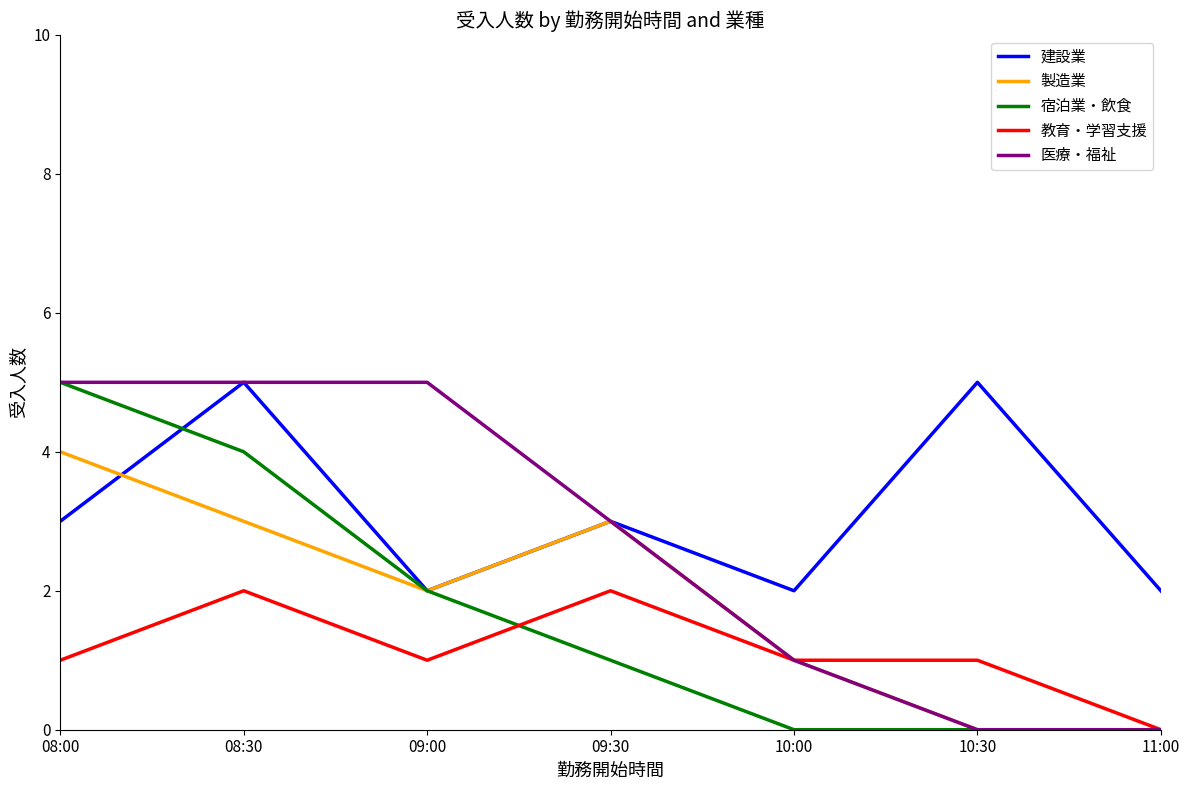

Reading left to right, extract all data points from this chart.

建設業: 08:00=3	08:30=5	09:00=2	09:30=3	10:00=2	10:30=5	11:00=2
製造業: 08:00=4	08:30=3	09:00=2	09:30=3	10:00=1	10:30=0	11:00=0
宿泊業・飲食: 08:00=5	08:30=4	09:00=2	09:30=1	10:00=0	10:30=0	11:00=0
教育・学習支援: 08:00=1	08:30=2	09:00=1	09:30=2	10:00=1	10:30=1	11:00=0
医療・福祉: 08:00=5	08:30=5	09:00=5	09:30=3	10:00=1	10:30=0	11:00=0